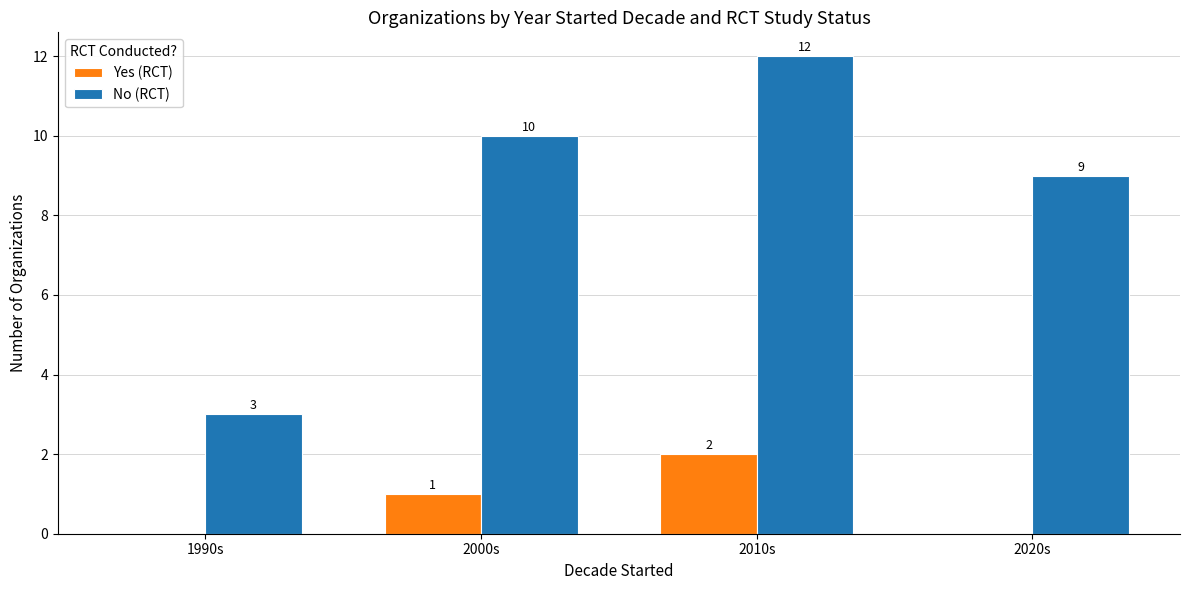

How many Yes (RCT) values are between 0 and 2?

4